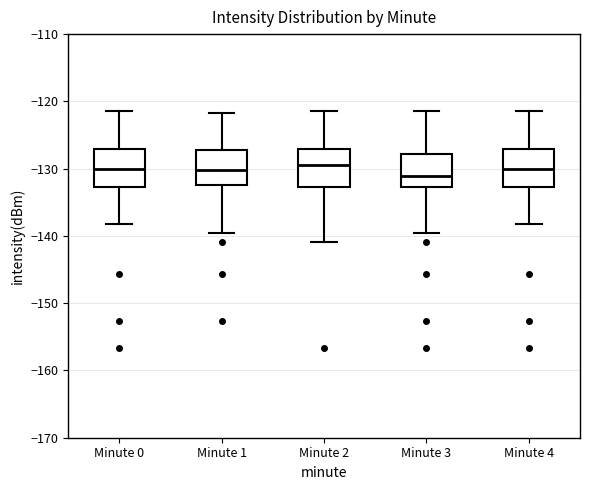

Where is the lower edge of the box for Minute 3 on the y-axis? The values are not printed on the chart, so give them approximately, as read against the axis.

-133